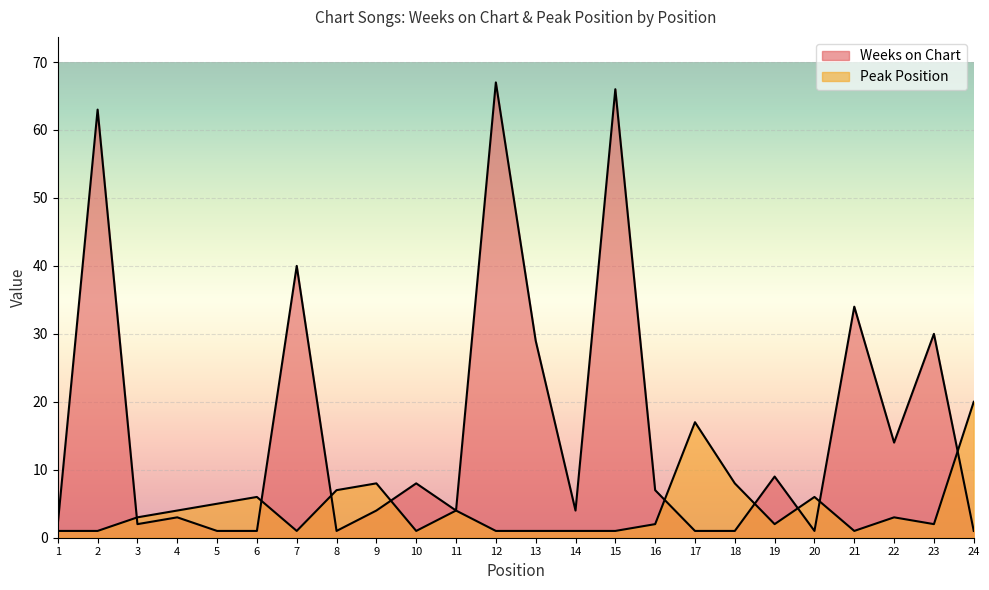

Where is the first local minimum for Peak Position?

7